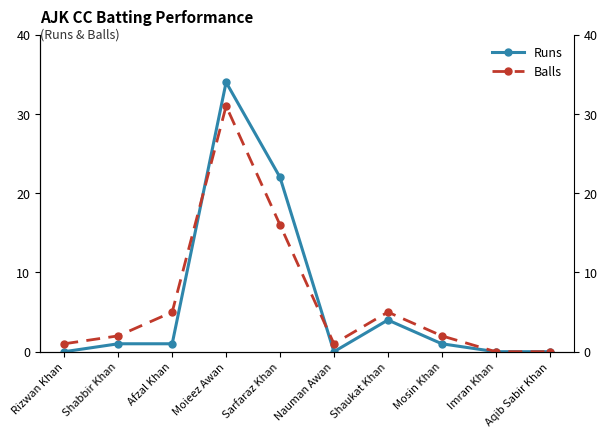

The value of Runs at Shaukat Khan is 2. True or false?

False